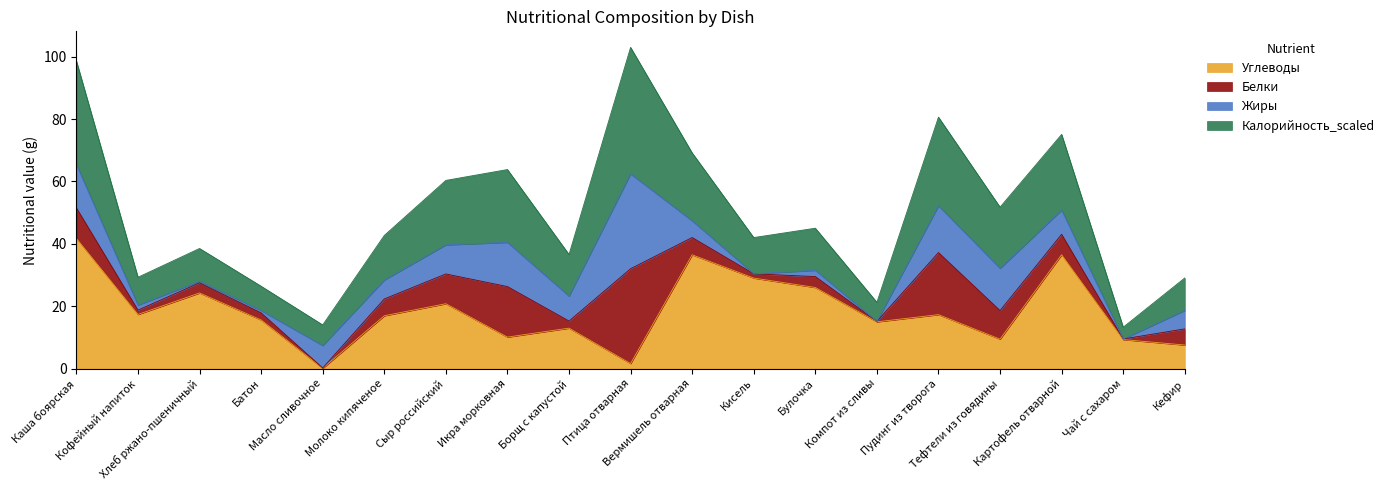

What is the maximum value for Углеводы?

41.7